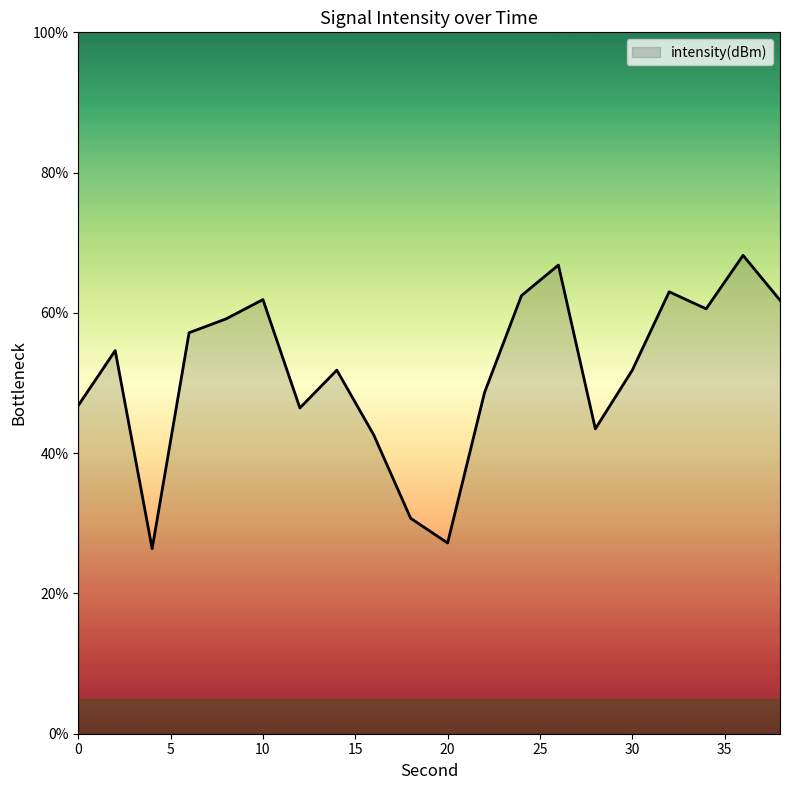

What is the maximum value shown in the chart?

68.2